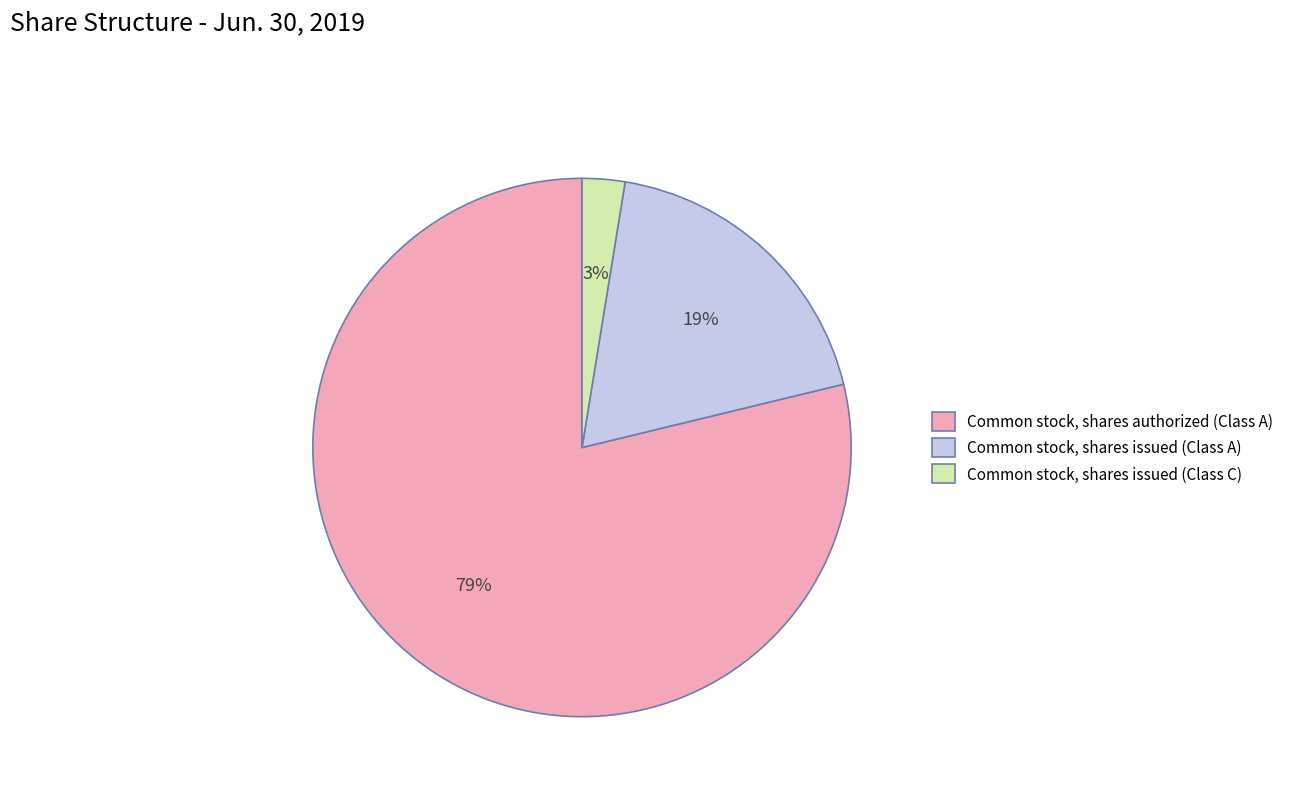

To the nearest percent, what is the combined percentage of Common stock, shares issued (Class C) and Common stock, shares authorized (Class A)?

81%